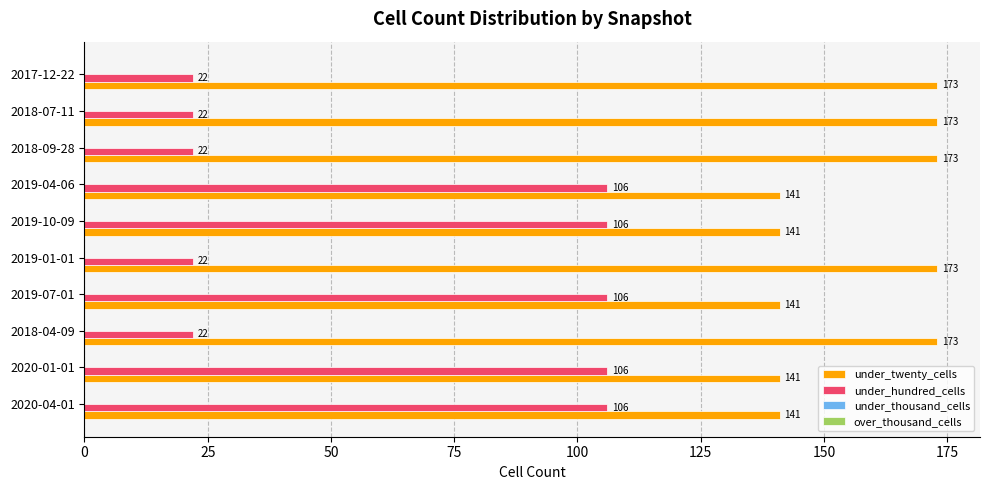

What value does the under_hundred_cells series have at 2020-01-01?

106